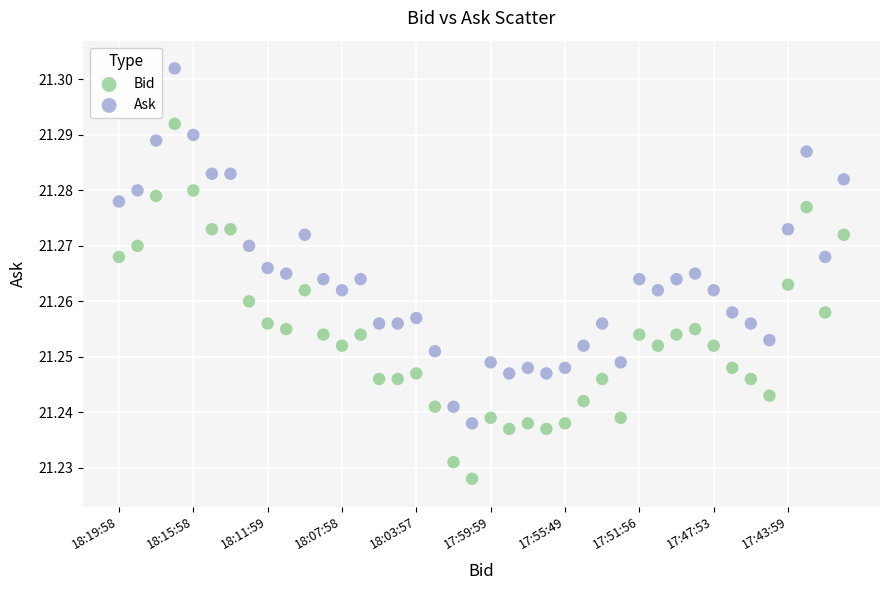

Which series reaches the maximum Y coordinate?

Ask